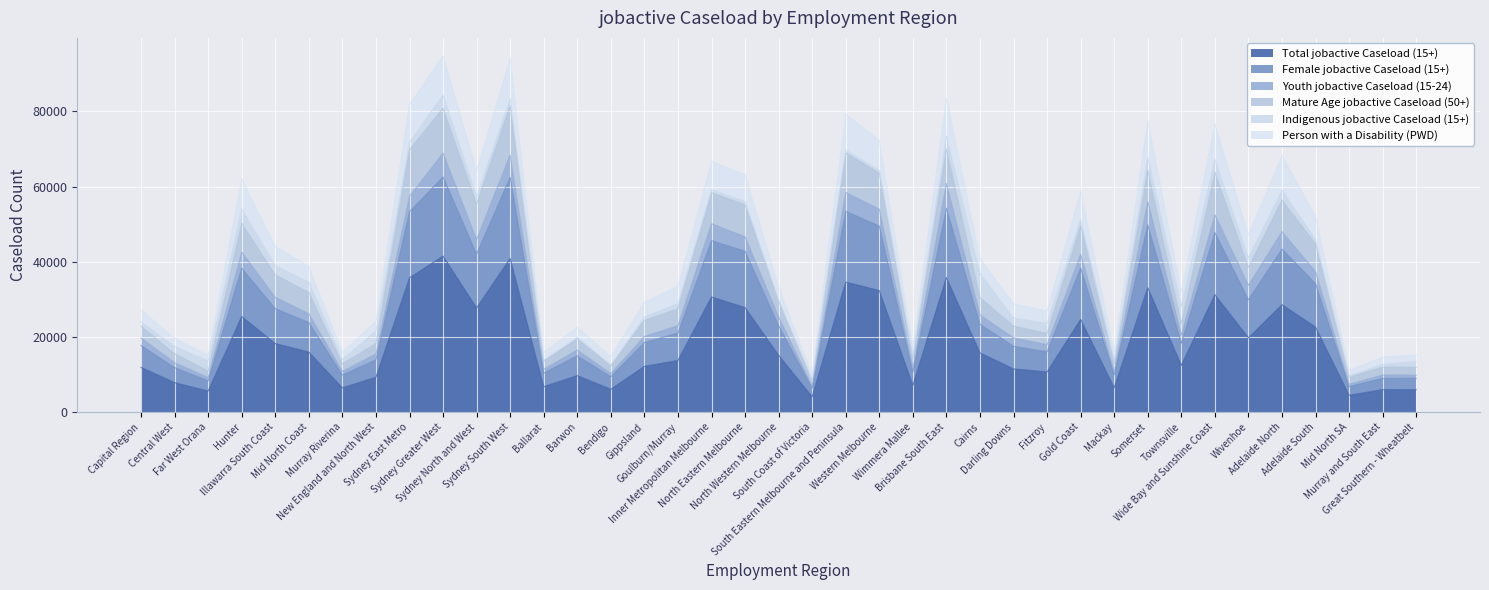

What are all the series names shown in the legend?

Total jobactive Caseload (15+), Female jobactive Caseload (15+), Youth jobactive Caseload (15-24), Mature Age jobactive Caseload (50+), Indigenous jobactive Caseload (15+), Person with a Disability (PWD)